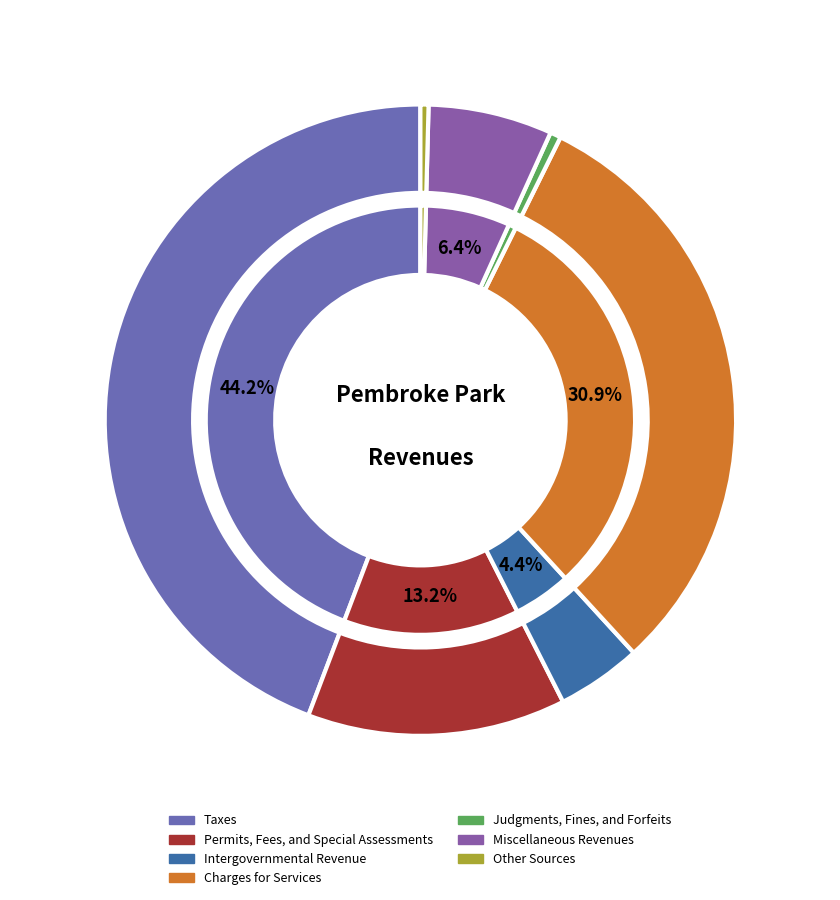

True or false: Taxes accounts for 58% of the total.

False